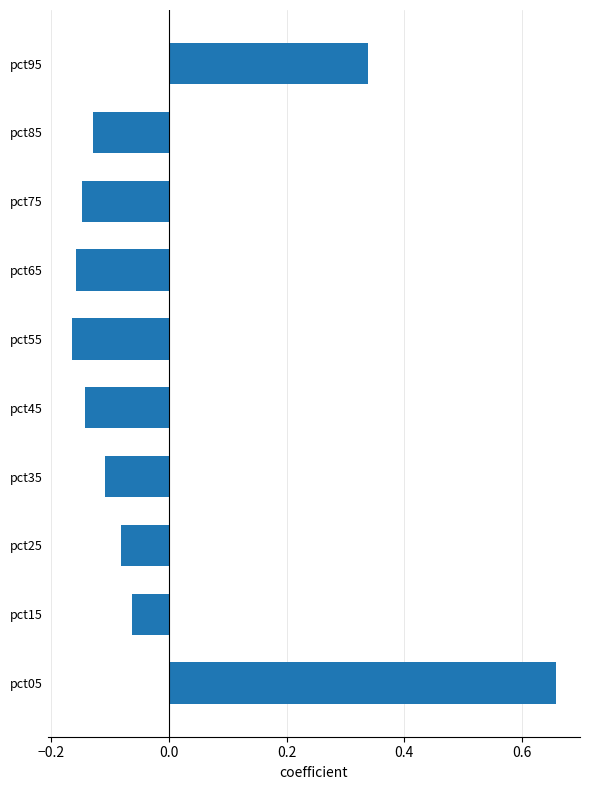

At which category does the chart reach its peak across all series?

pct05